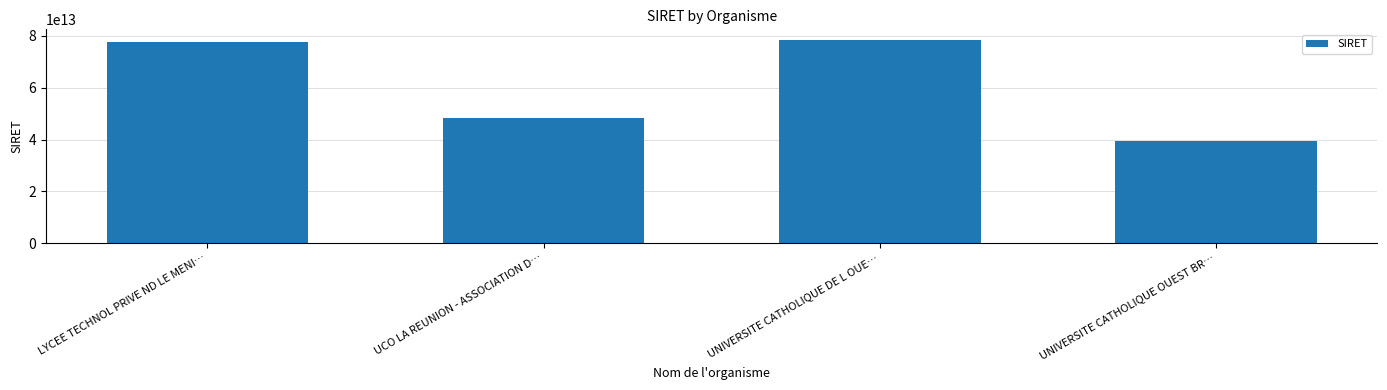

How many categories are shown in the chart?

4